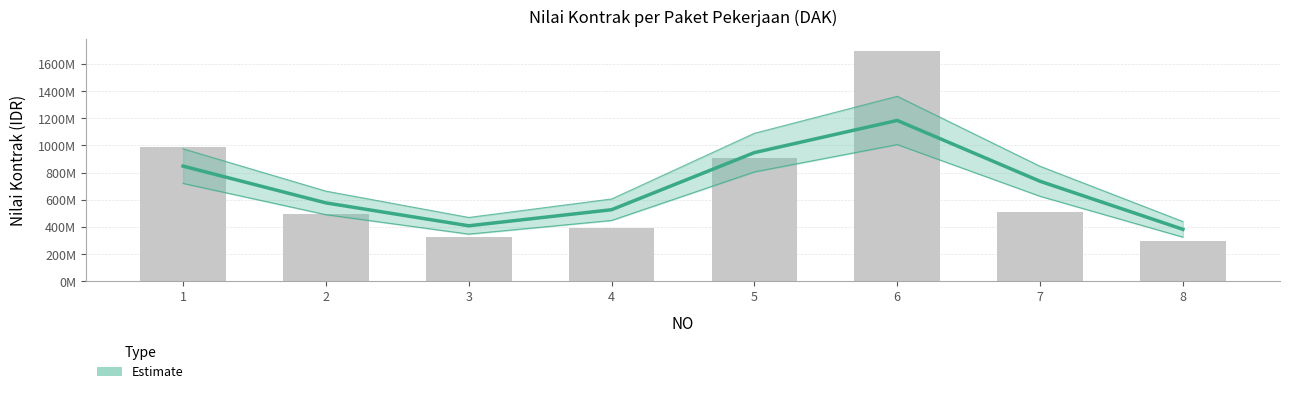

What is the minimum value shown in the chart?

382561168.2